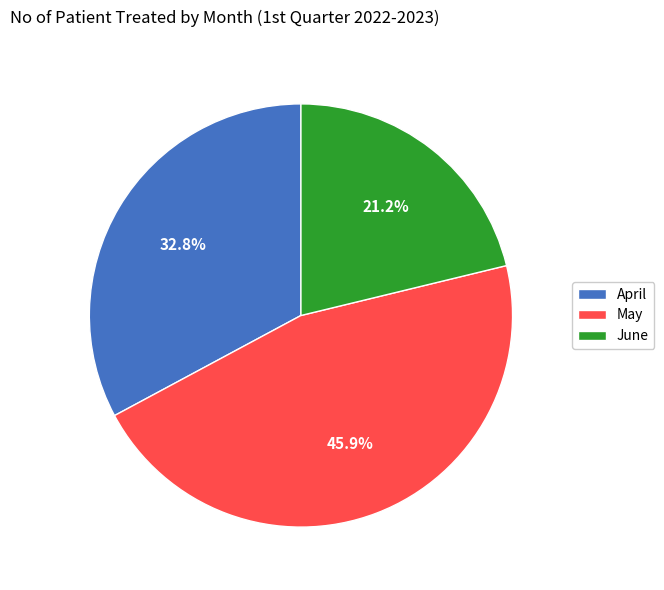

Rank the categories by value from lowest to highest.

June, April, May